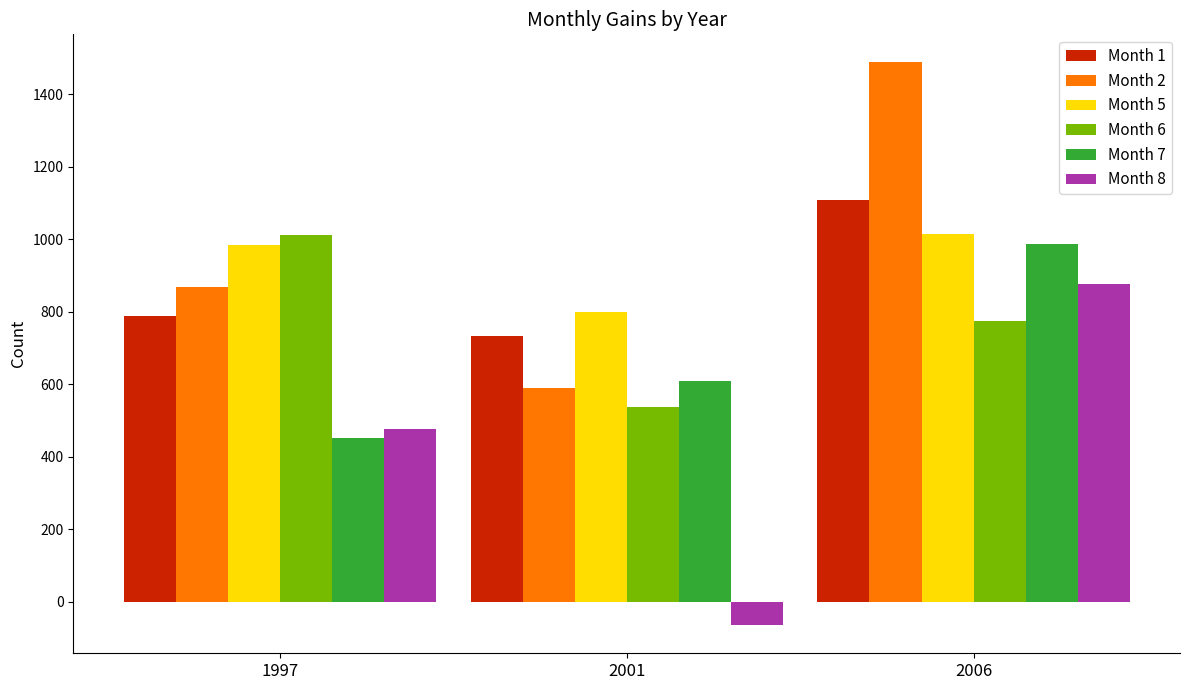

The value of Month 1 at 2001 is 278. True or false?

False